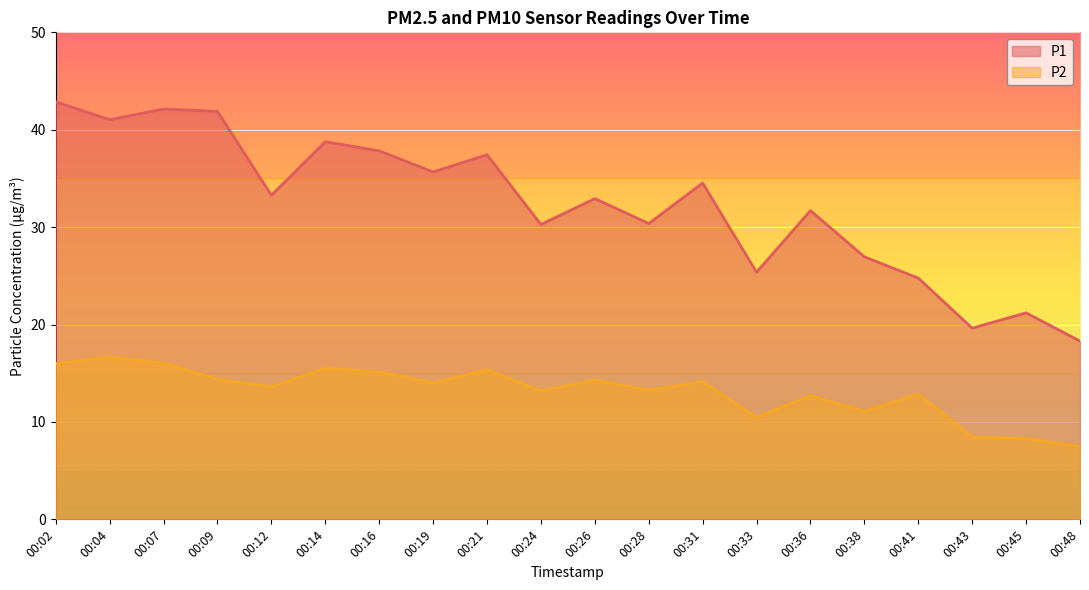

At which category does P2 reach its first local peak?

00:04